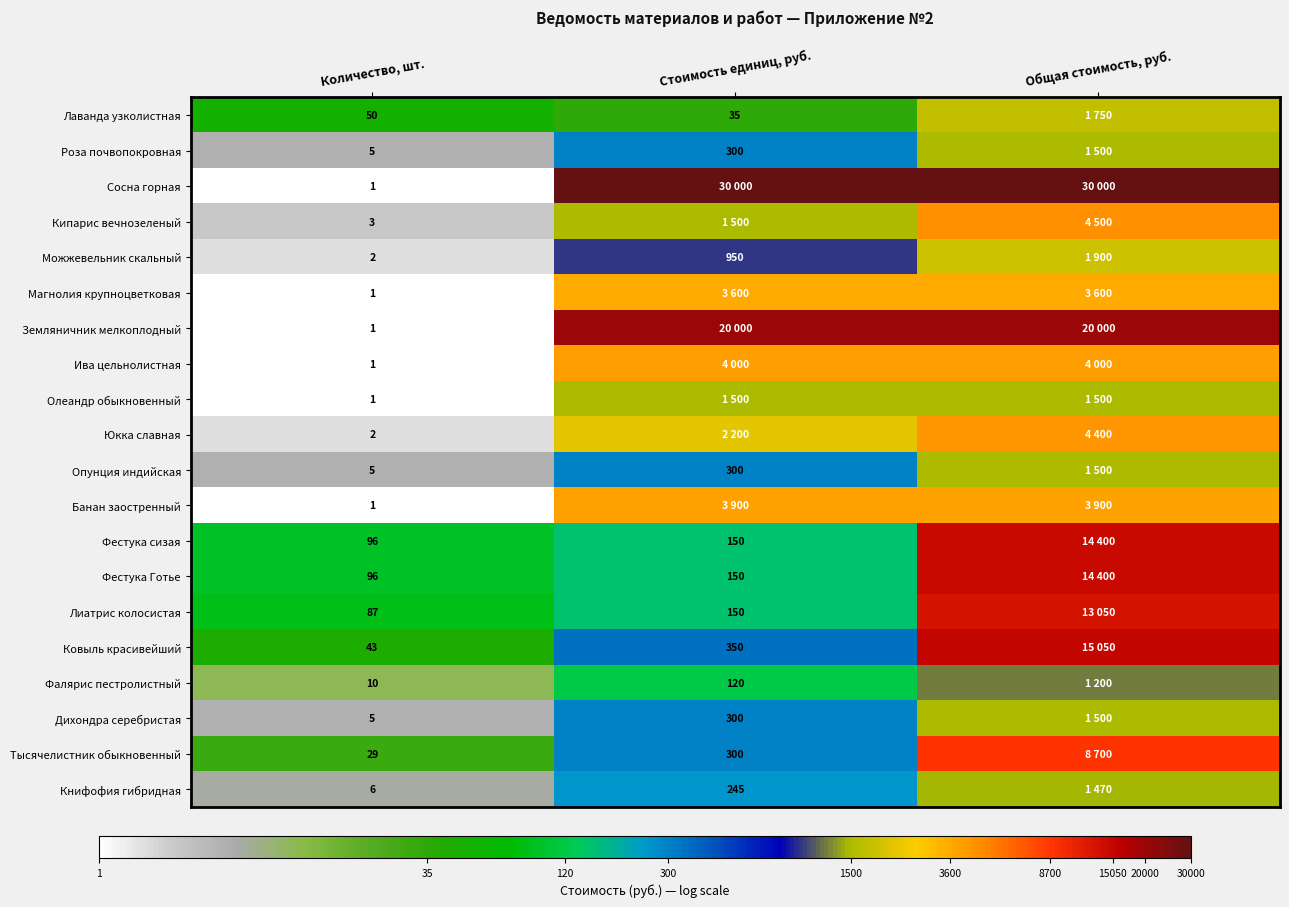

Is the value of Дихондра серебристая at Стоимость единиц, руб. greater than the value of Фестука сизая at Стоимость единиц, руб.?

Yes